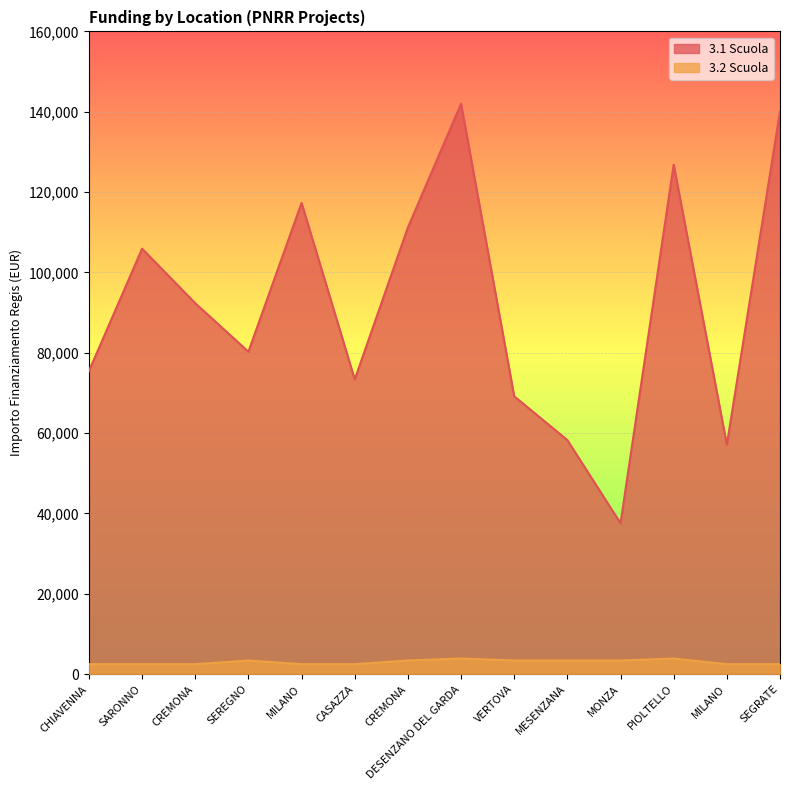

At which category does 3.2 Scuola reach its first local peak?

SEREGNO